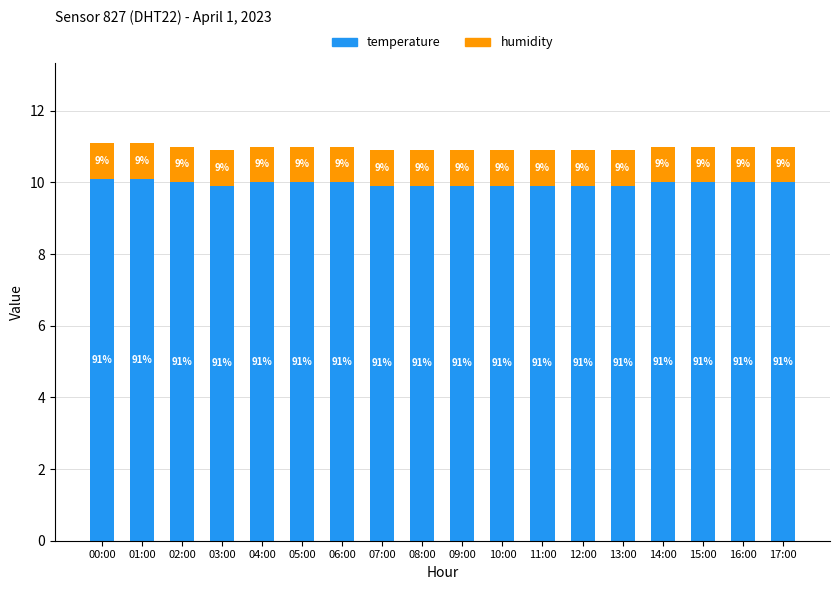

How many bars are there in total?

18